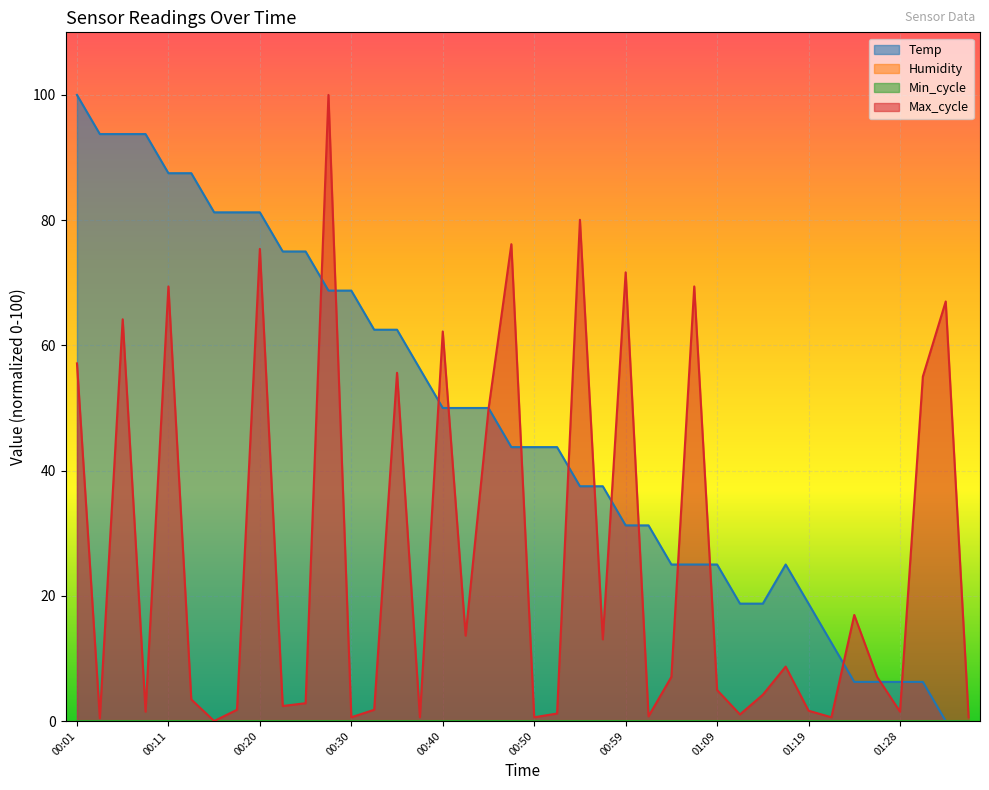

True or false: Temp and Max_cycle intersect in this chart.

True